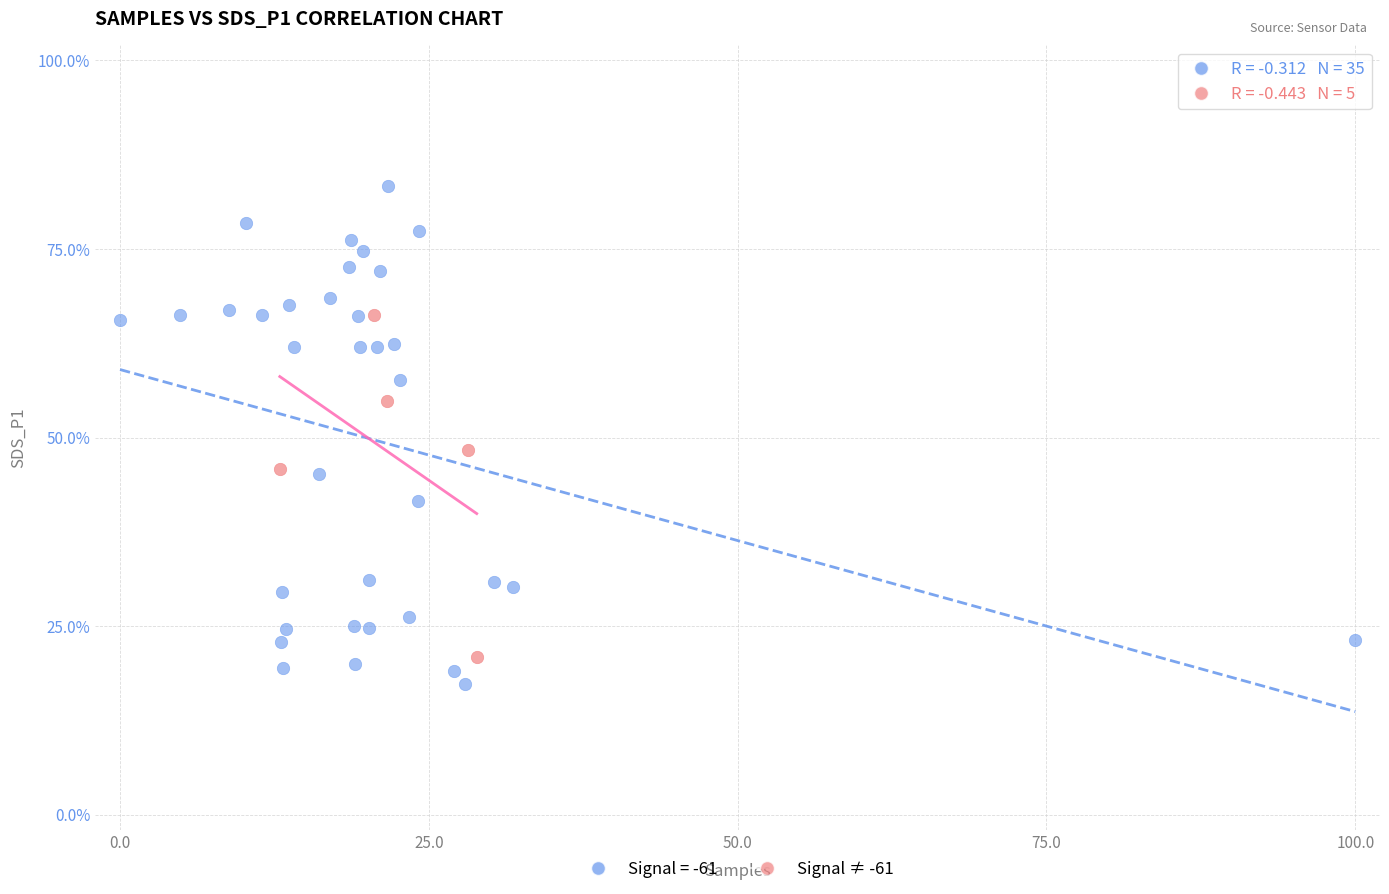

Which series reaches the maximum Y coordinate?

Signal = -61